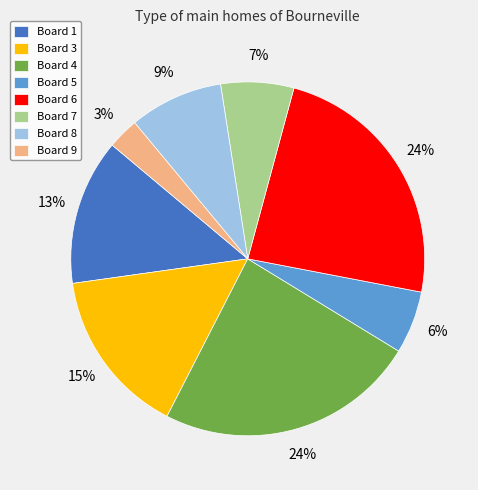

To the nearest percent, what is the average slice percentage?

12%